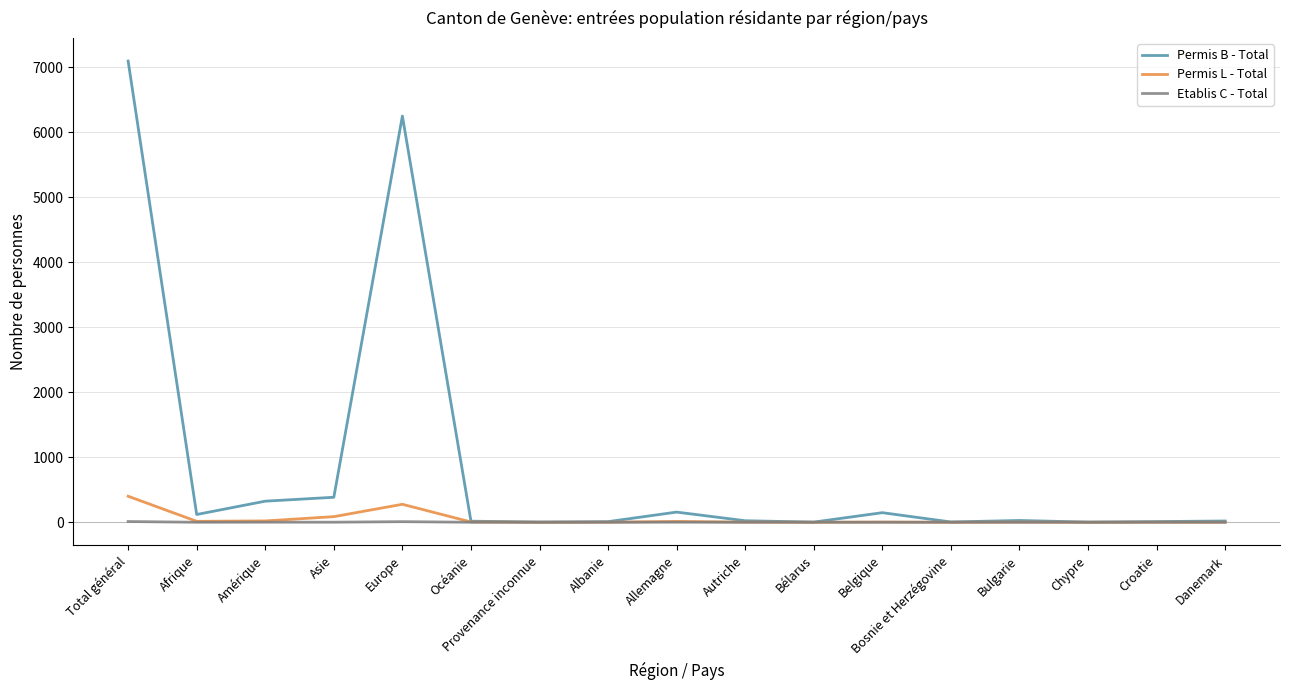

Which series has the widest spread of values?

Permis B - Total